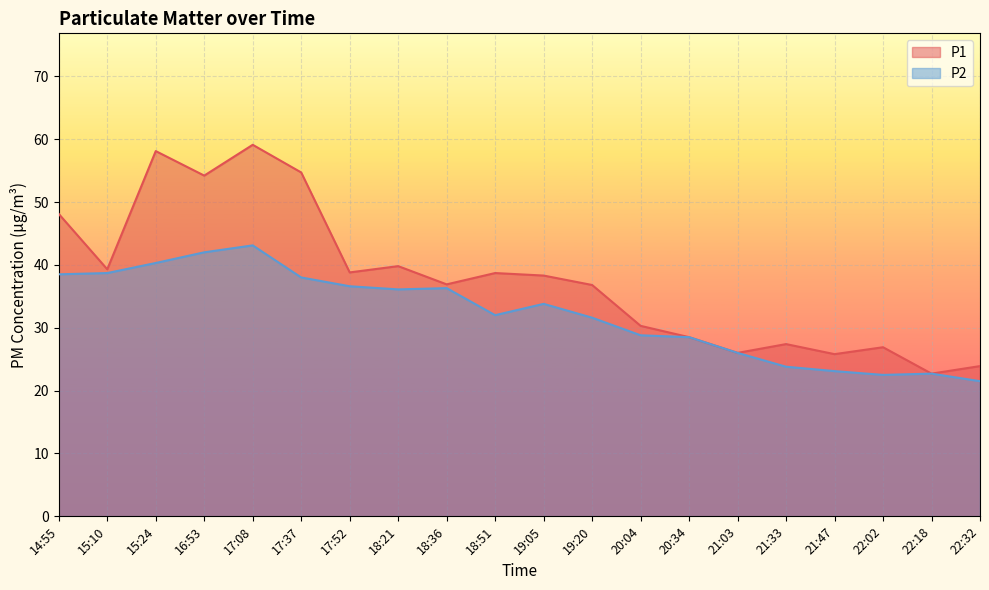

Does the chart display data point markers on the line(s)?

No